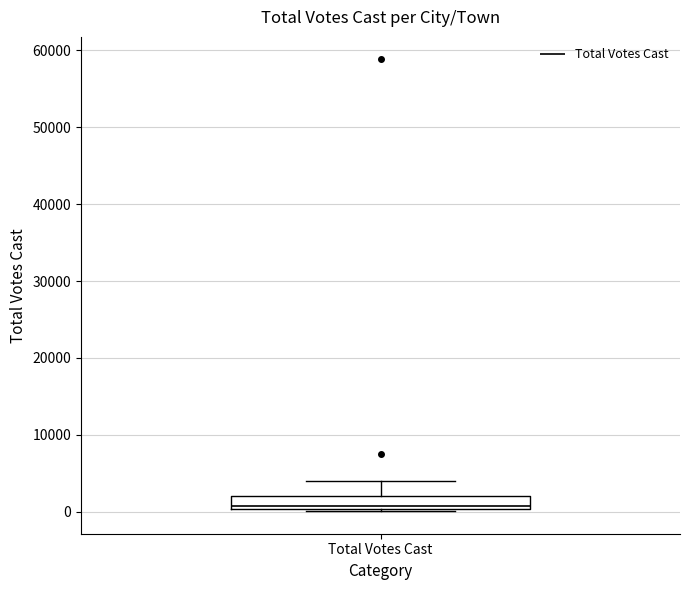

Transcribe this box plot: give where the median line is, the range the box spans, and where the two whiskers end, as read against the y-axis. The values are not printed on the chart, so give them approximately, as read against the axis.

median 1000, box 0 to 2000, whiskers 0 to 4000